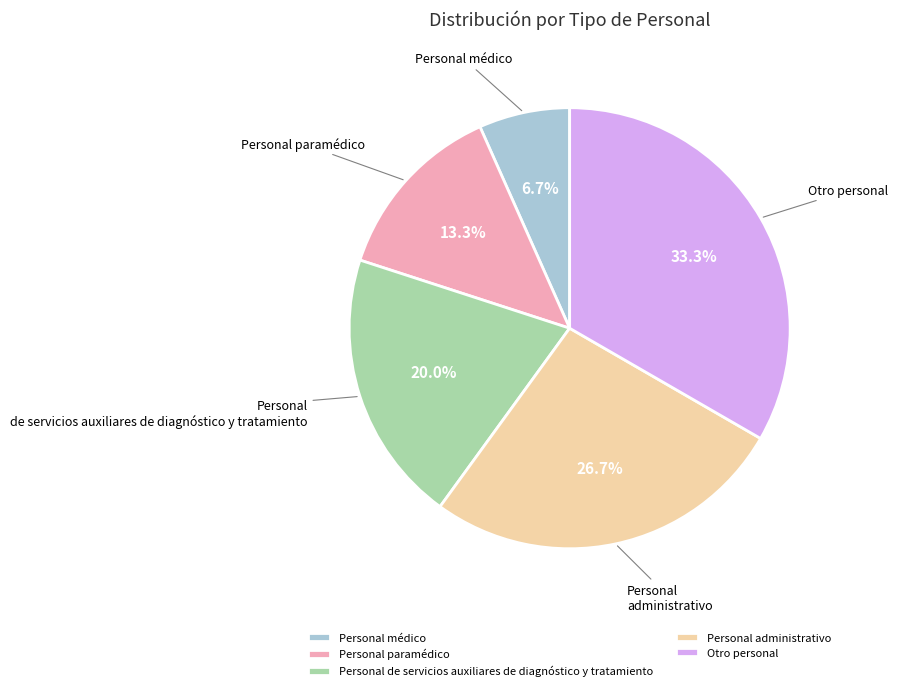

The Personal paramédico slice represents 5% of the pie. True or false?

False